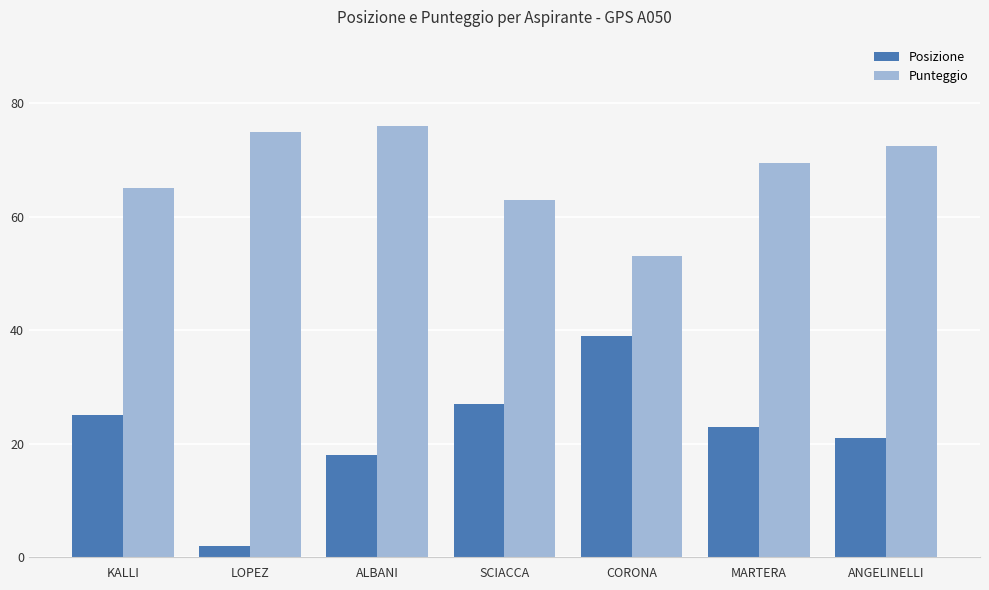

What is the approximate value of Punteggio at MARTERA?

69.5